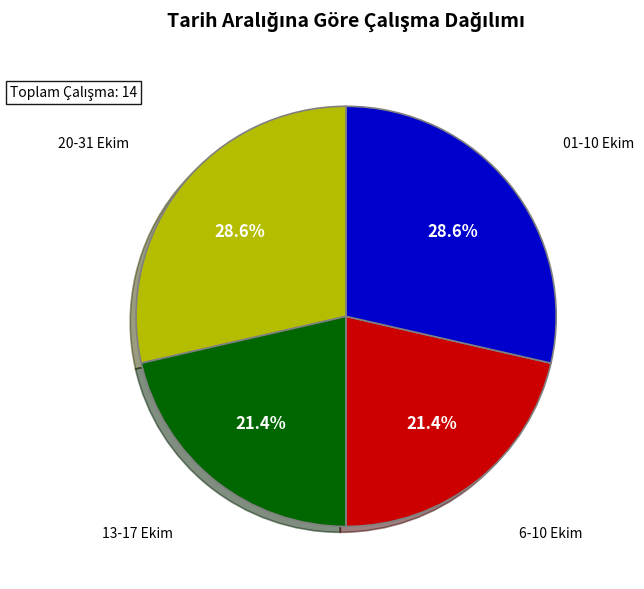

Is there a majority slice in this chart?

No